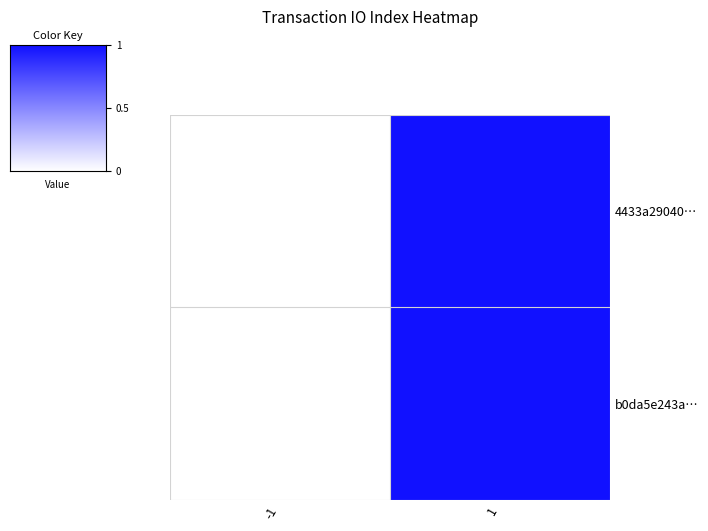

At which category does the chart reach its peak across all series?

1